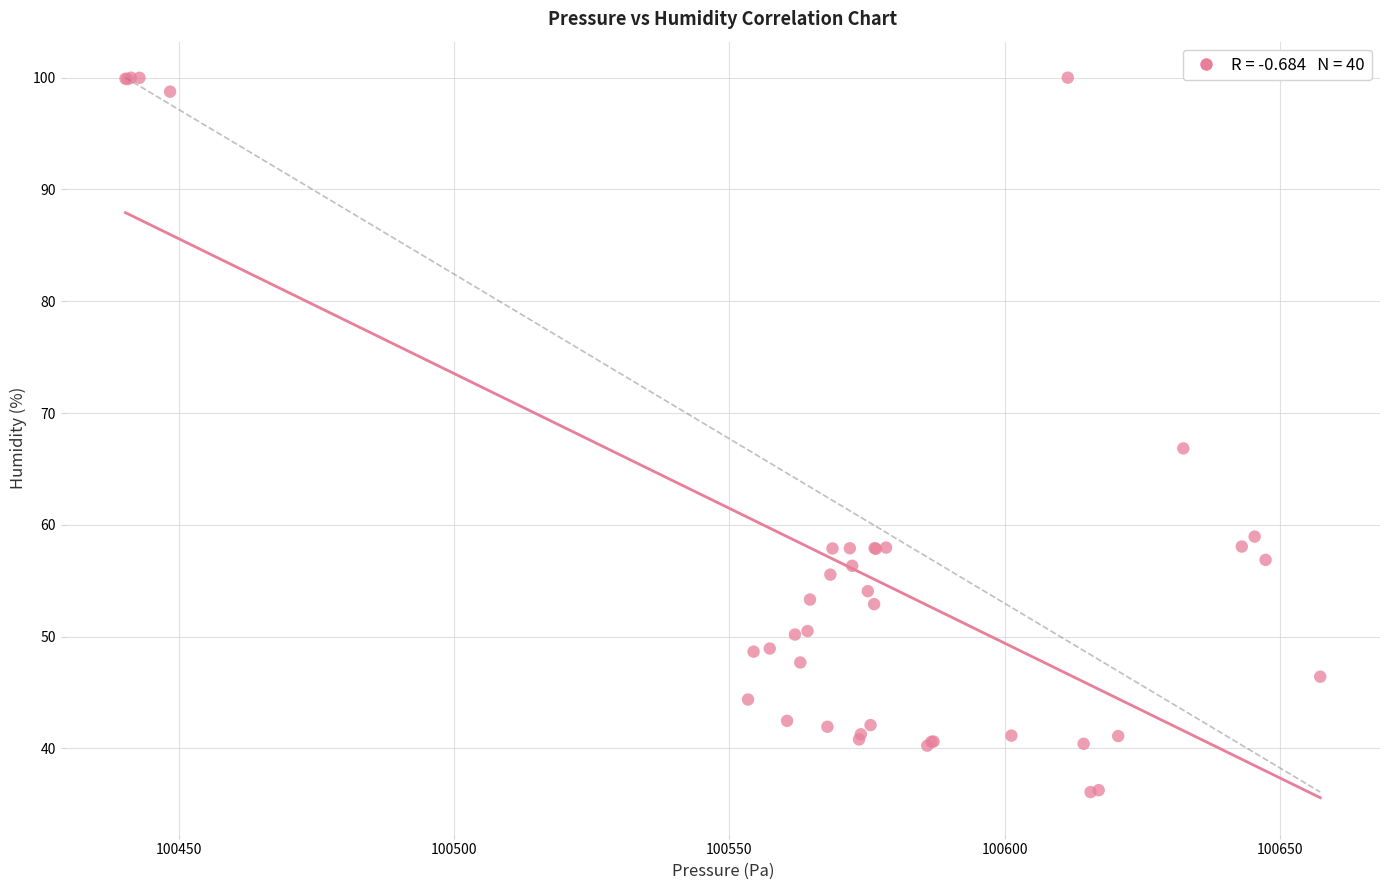

What Y value in the scatter plot is closest to 68?

66.8